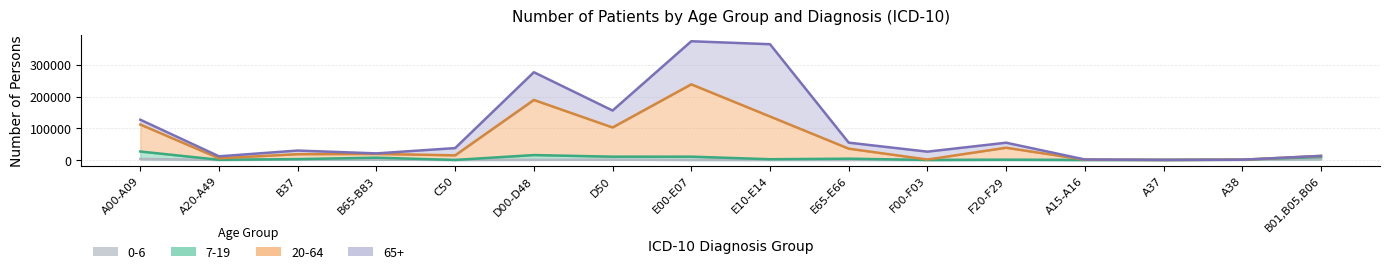

List the labels in order of 0-6 value, largest first.

A00-A09, B01,B05,B06, B65-B83, B37, D50, D00-D48, A38, A20-A49, E65-E66, E00-E07, E10-E14, A37, F00-F03, C50, F20-F29, A15-A16